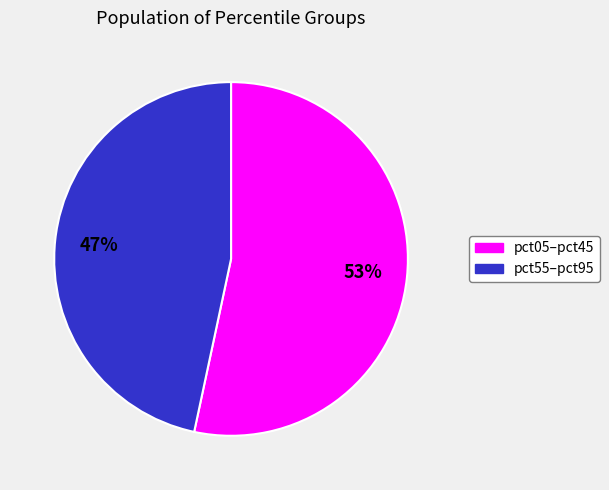

What is the majority slice?

pct05–pct45